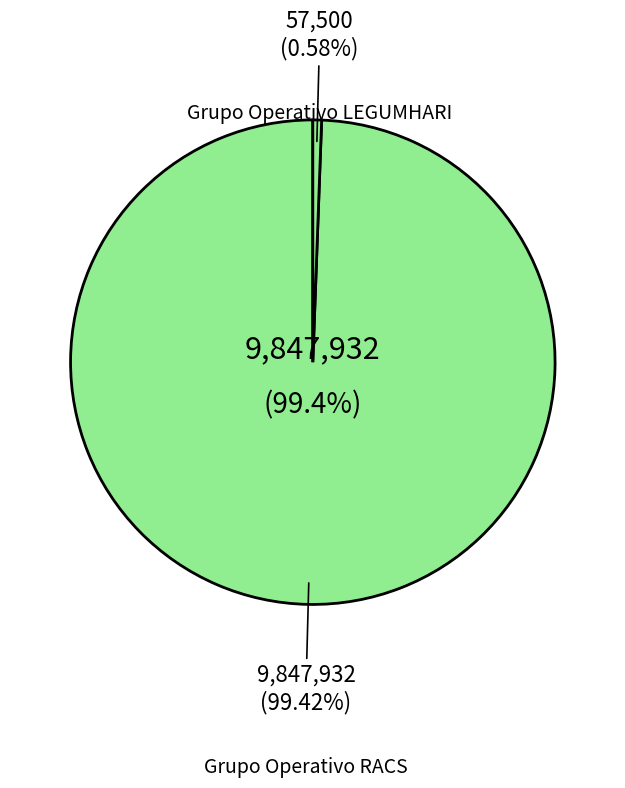

To the nearest percent, what percentage of the pie is Grupo Operativo RACS?

99%